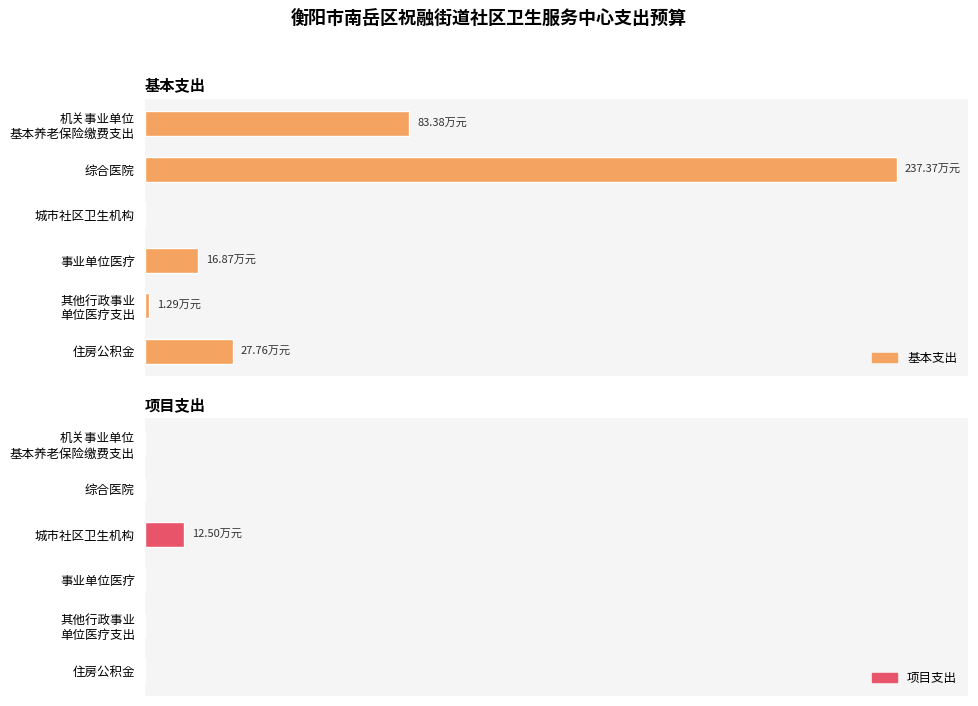

Are the bars grouped side by side (vs. stacked)?

Yes